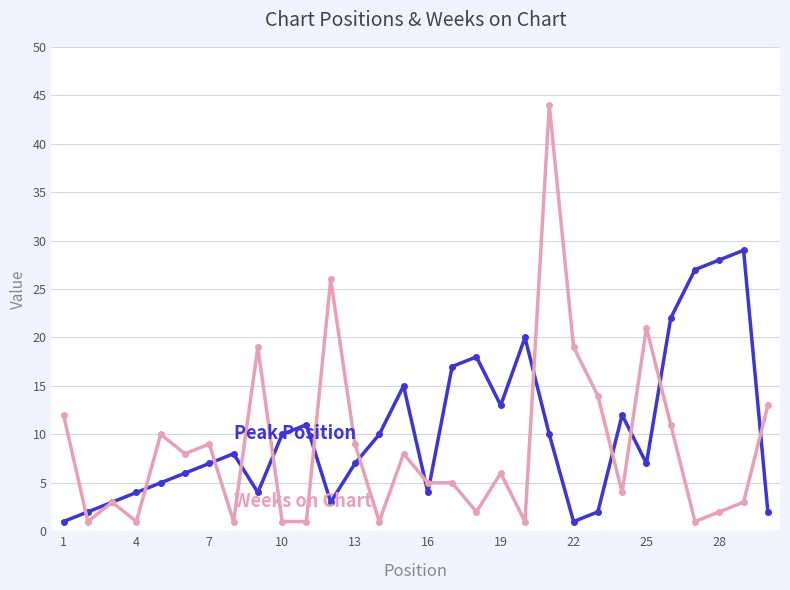

What is the greatest value displayed?

44